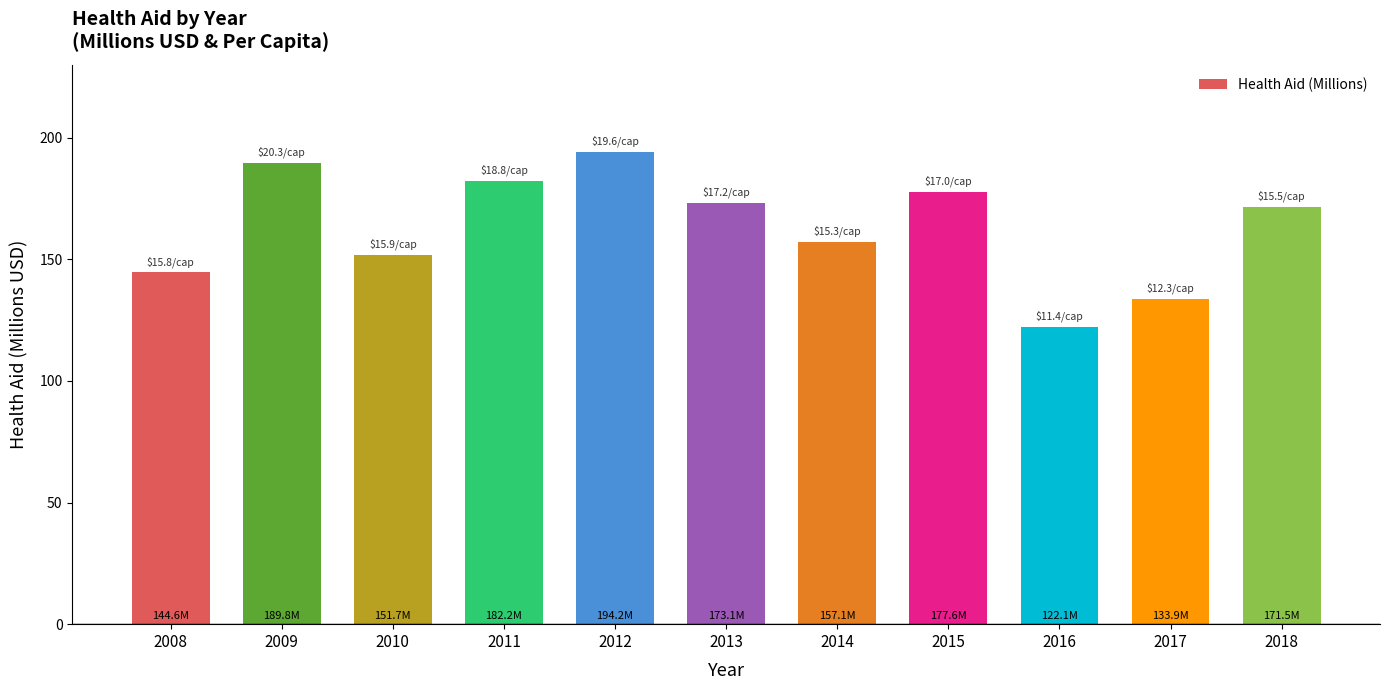

True or false: the data shows 177.6 at 2015.

True